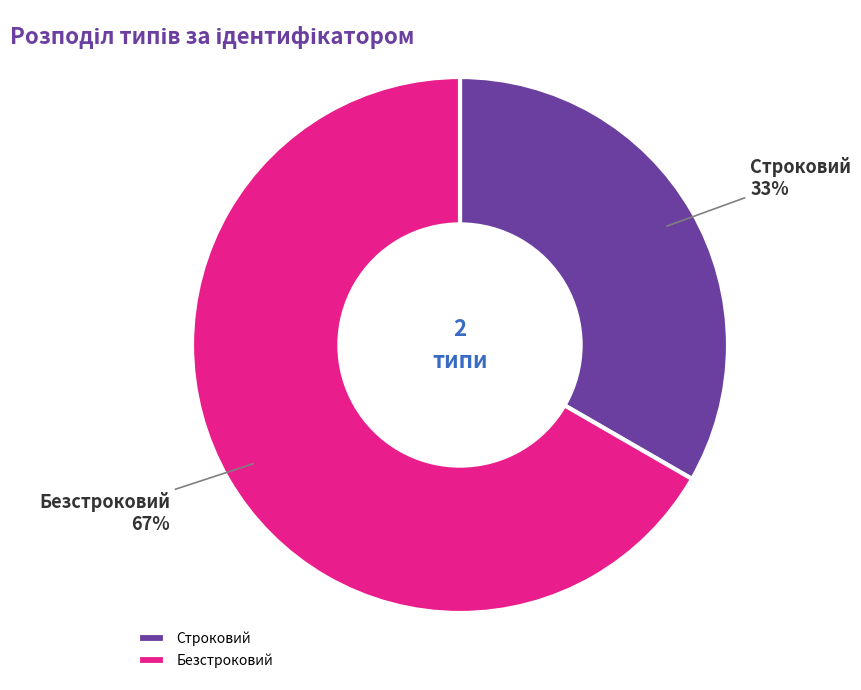

Is the sum of Безстроковий and Строковий greater than half?

Yes